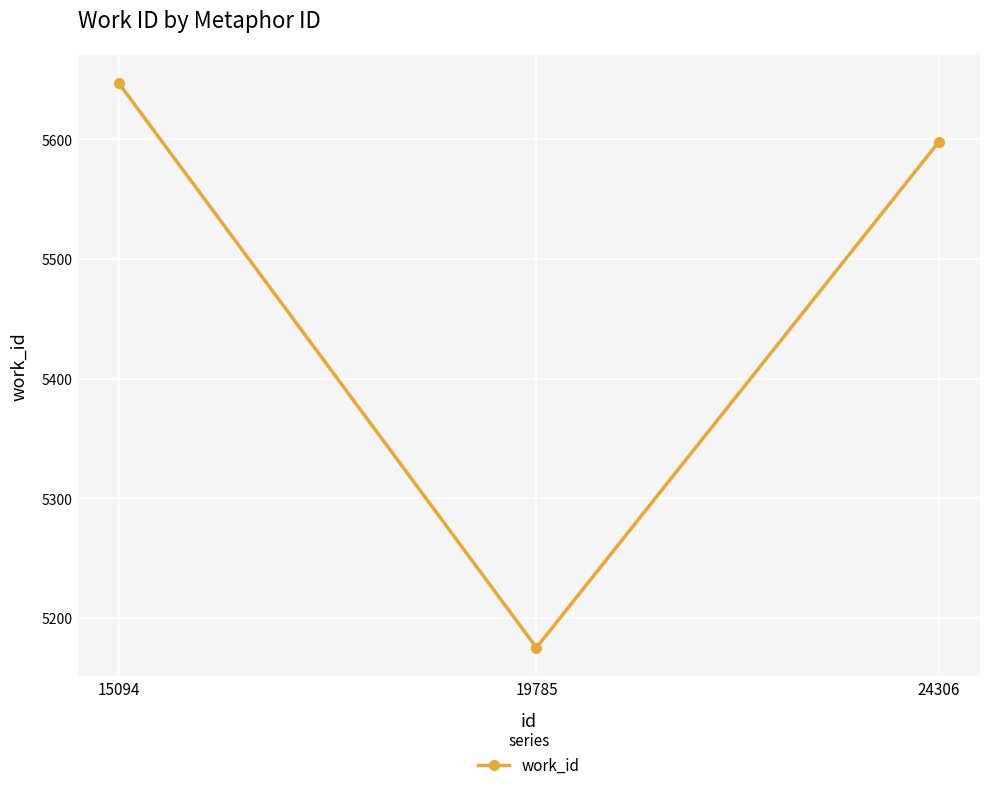

At which category does the chart reach its peak across all series?

15094